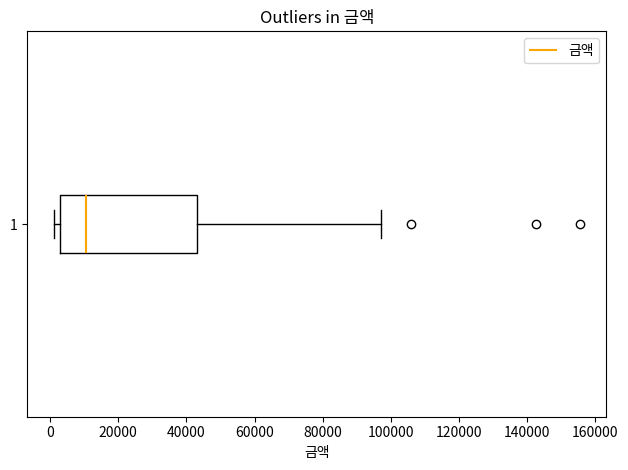

Transcribe this box plot: give where the median line is, the range the box spans, and where the two whiskers end, as read against the x-axis. The values are not printed on the chart, so give them approximately, as read against the axis.

median 10000, box 2000 to 44000, whiskers 2000 (just left of the box's left edge) to 98000